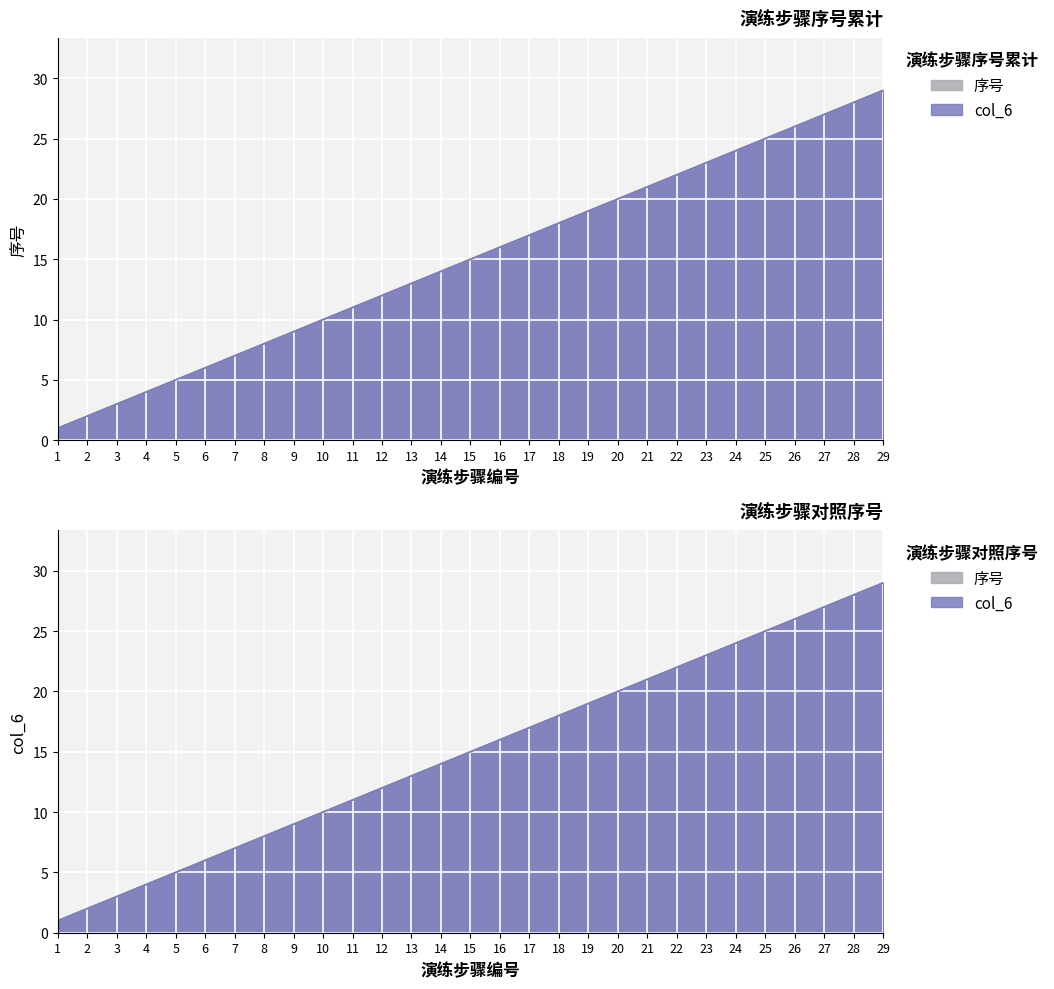

Where does the col_6 series first go above 15?

16